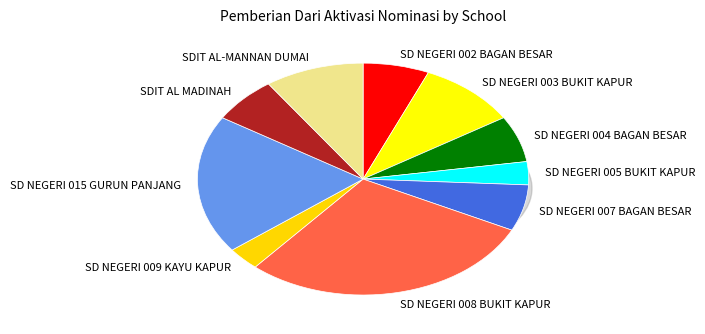

Is SD NEGERI 006 BUKIT KAPUR the majority of the pie?

No